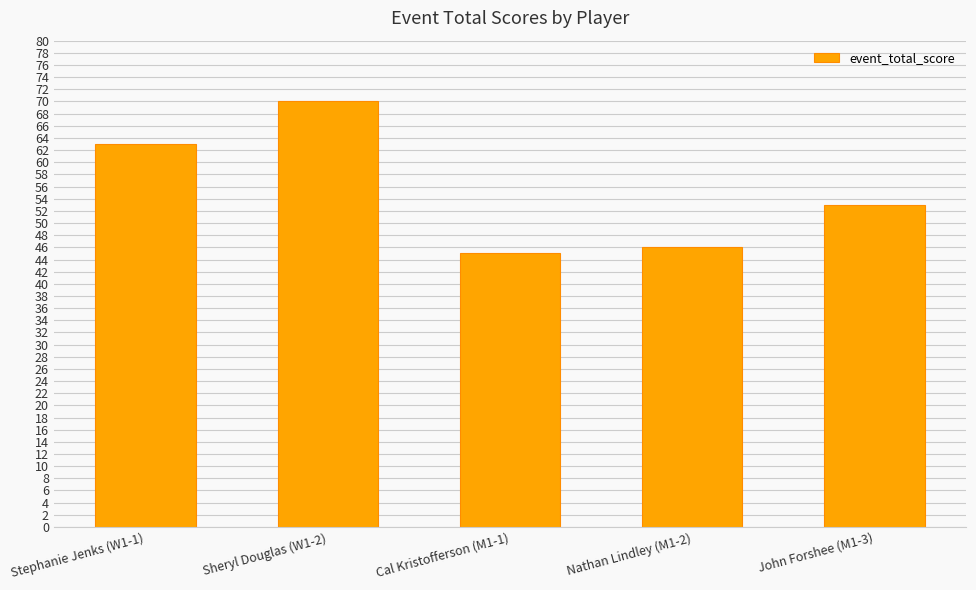

What is the difference between the second highest and minimum values?

18